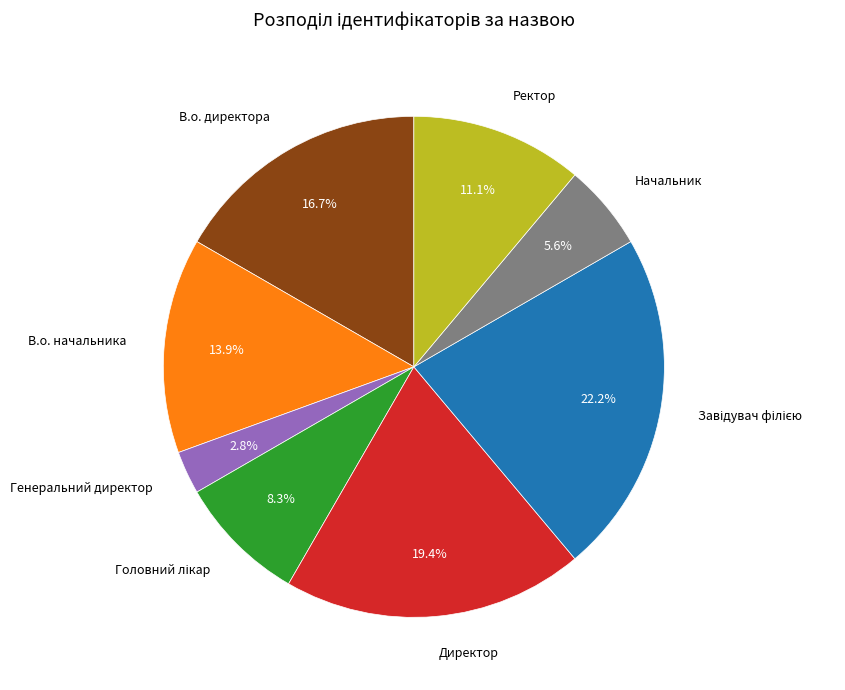

Between Директор and Ректор, which is larger?

Директор